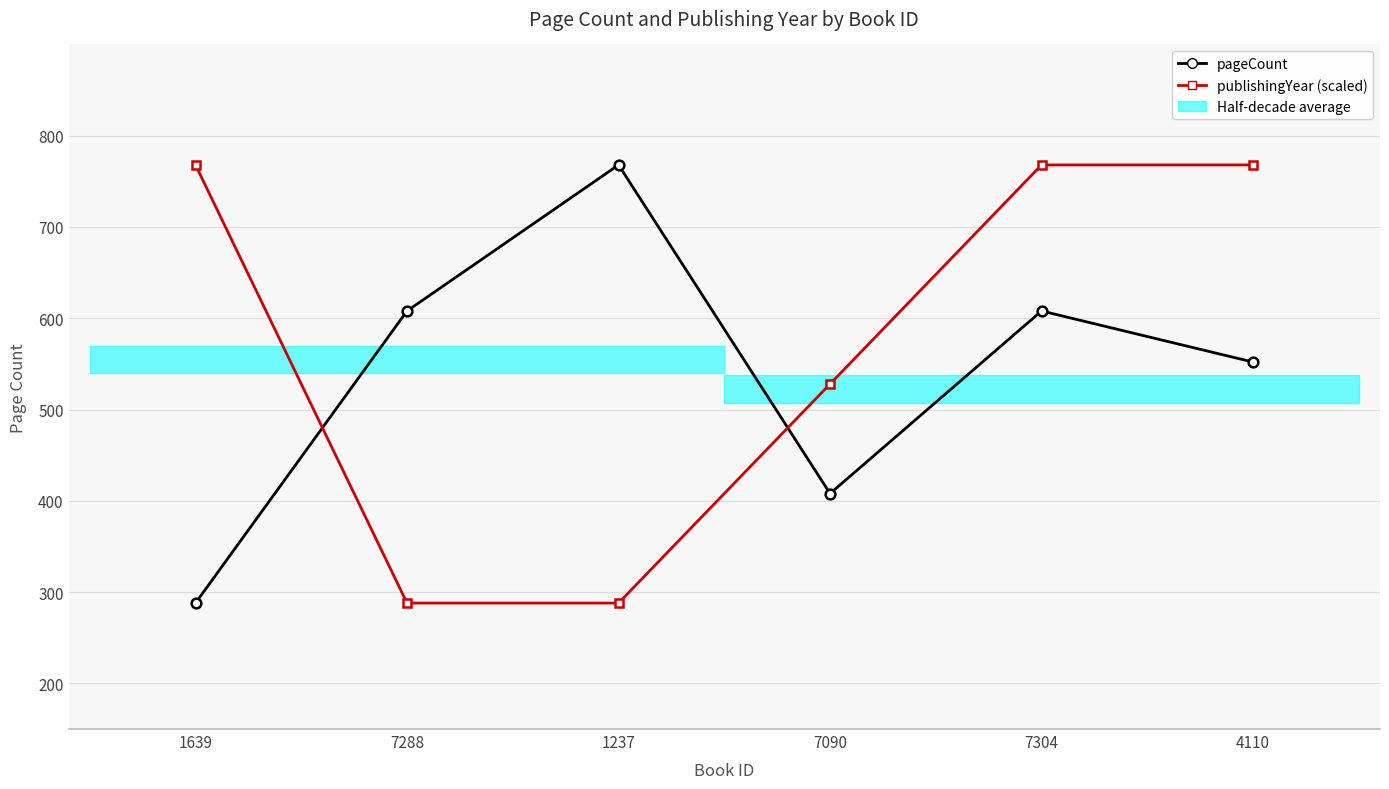

At how many categories does at least one series exceed 467?

6